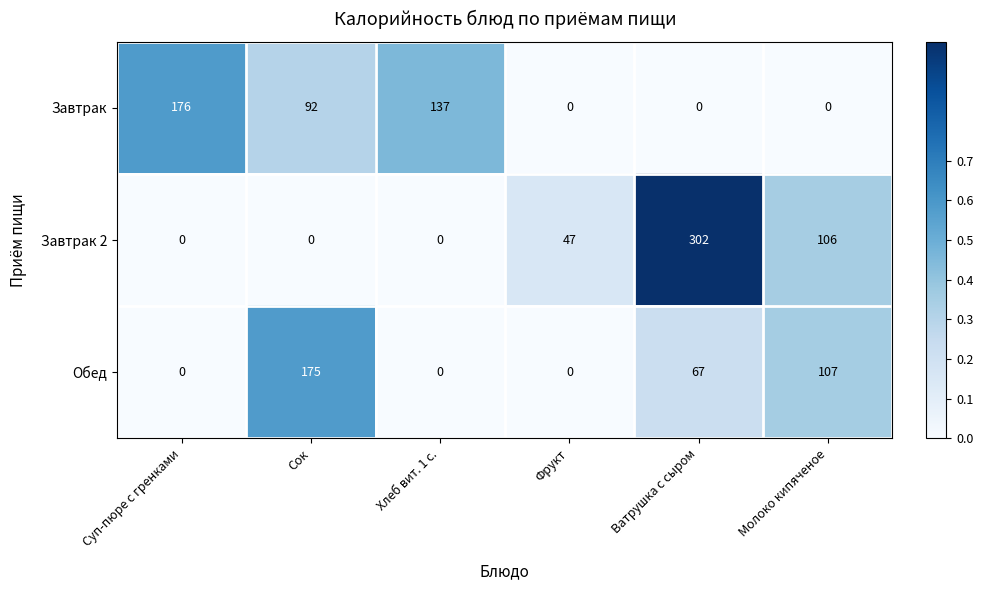

What is the total value across all series at Суп-пюре с гренками?

176